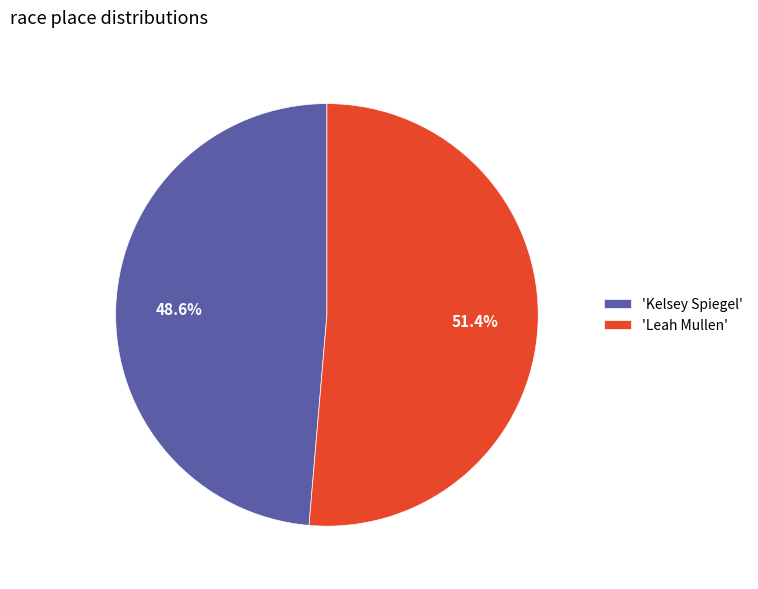

Is there a majority slice in this chart?

Yes